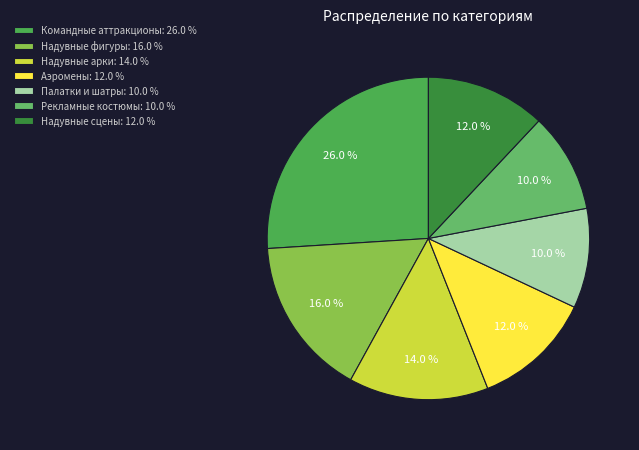

Is there a majority slice in this chart?

No